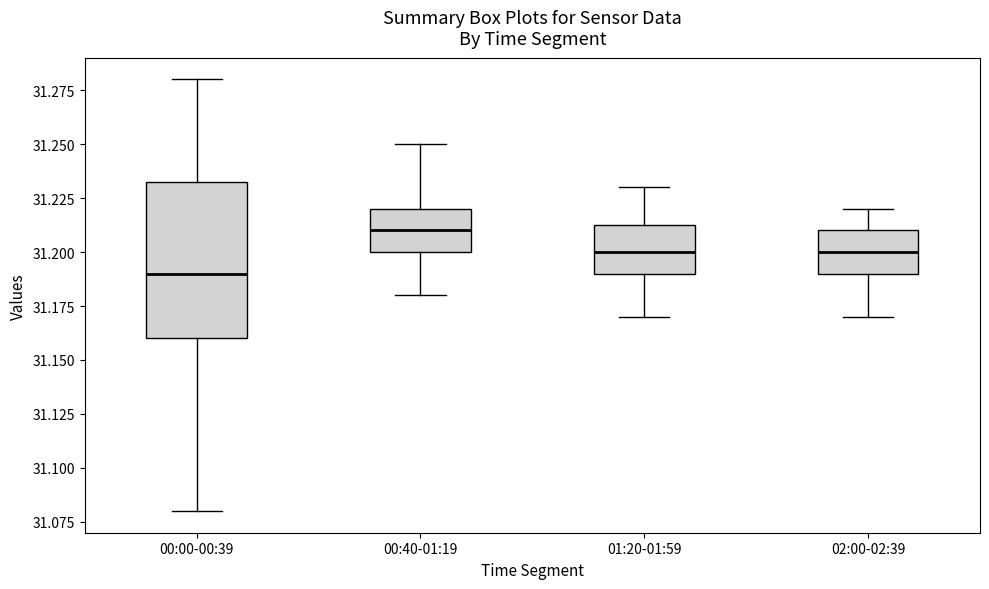

Where does the lower whisker of the box for 02:00-02:39 end on the y-axis? The values are not printed on the chart, so give them approximately, as read against the axis.

31.170